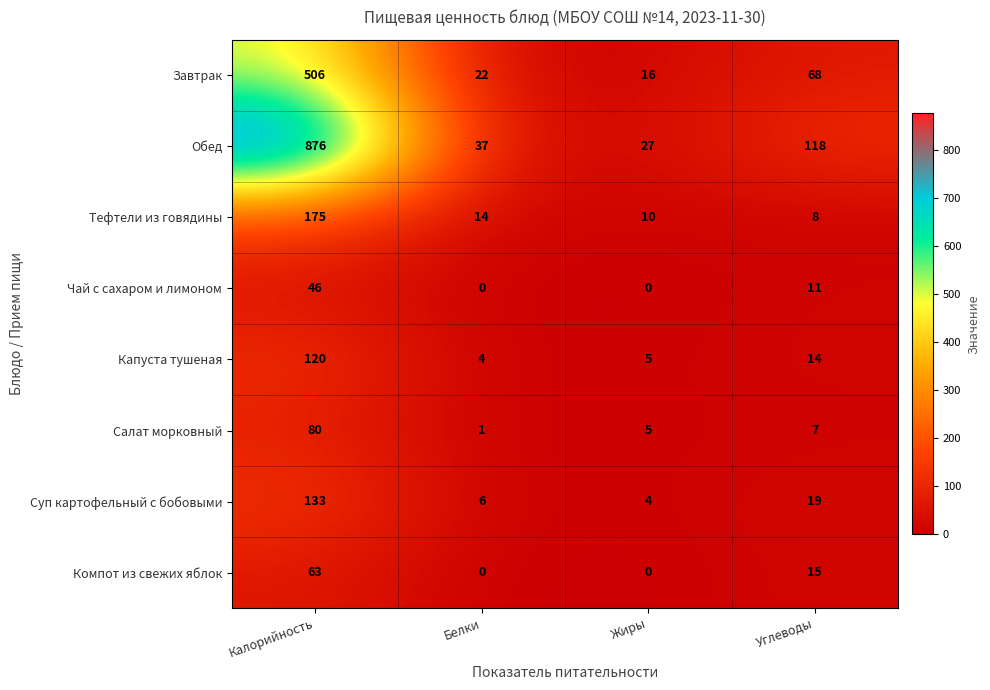

What is the sum of the Компот из свежих яблок values at Белки and Калорийность?

63